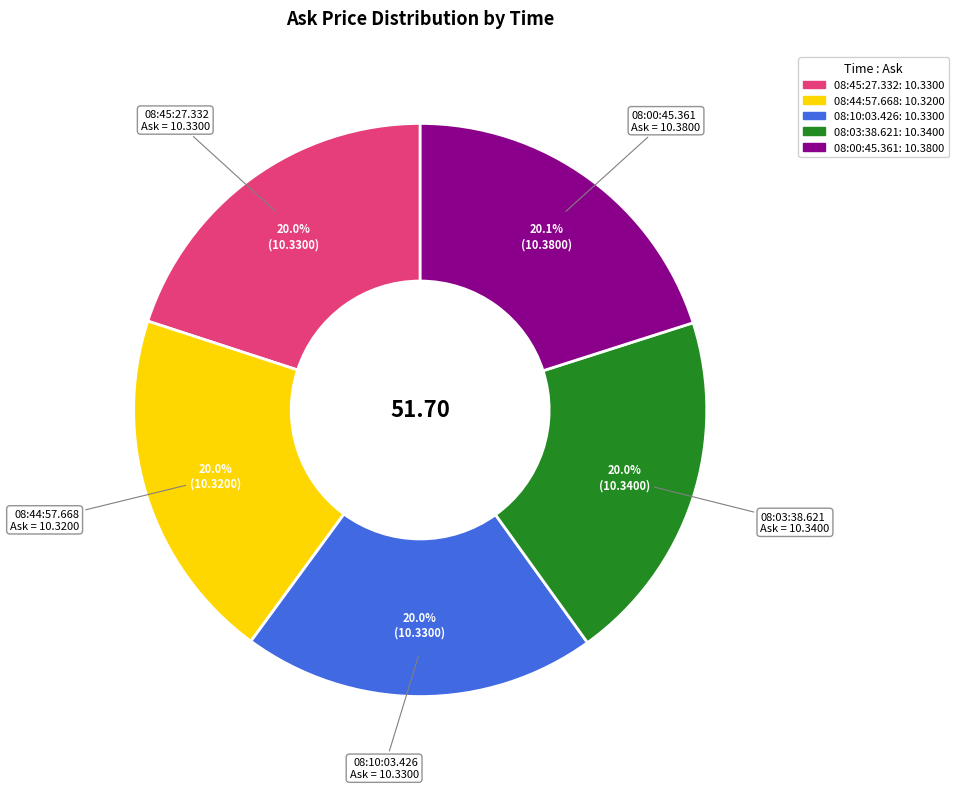

Is the sum of 08:03:38.621 and 08:44:57.668 greater than half?

No